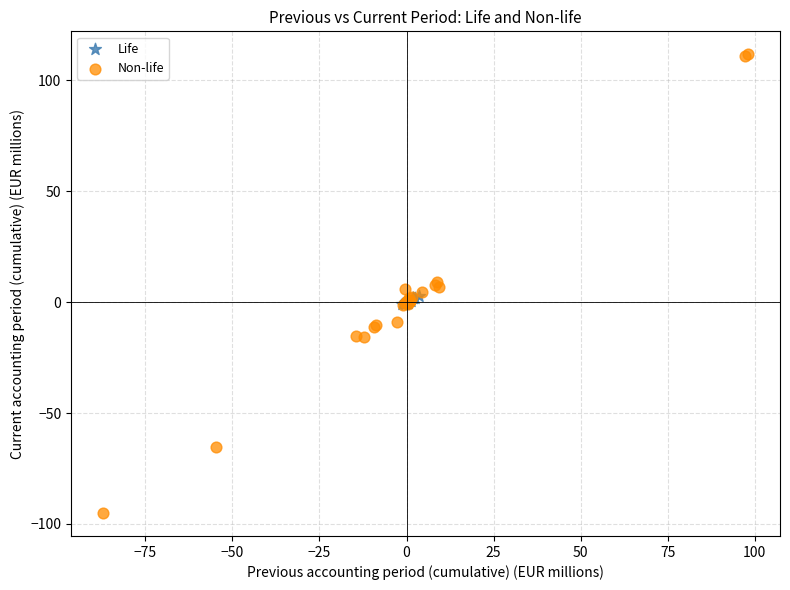

Which series reaches the minimum Y coordinate?

Non-life